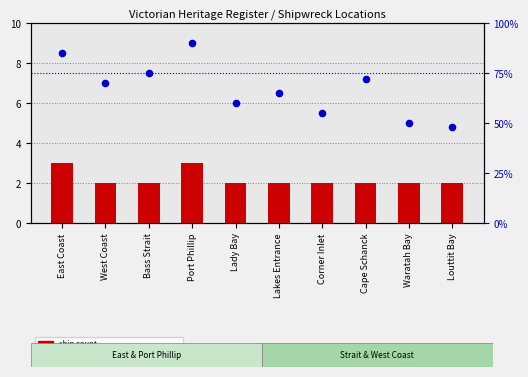

Which series reaches the maximum Y coordinate?

percentile rank within the sample